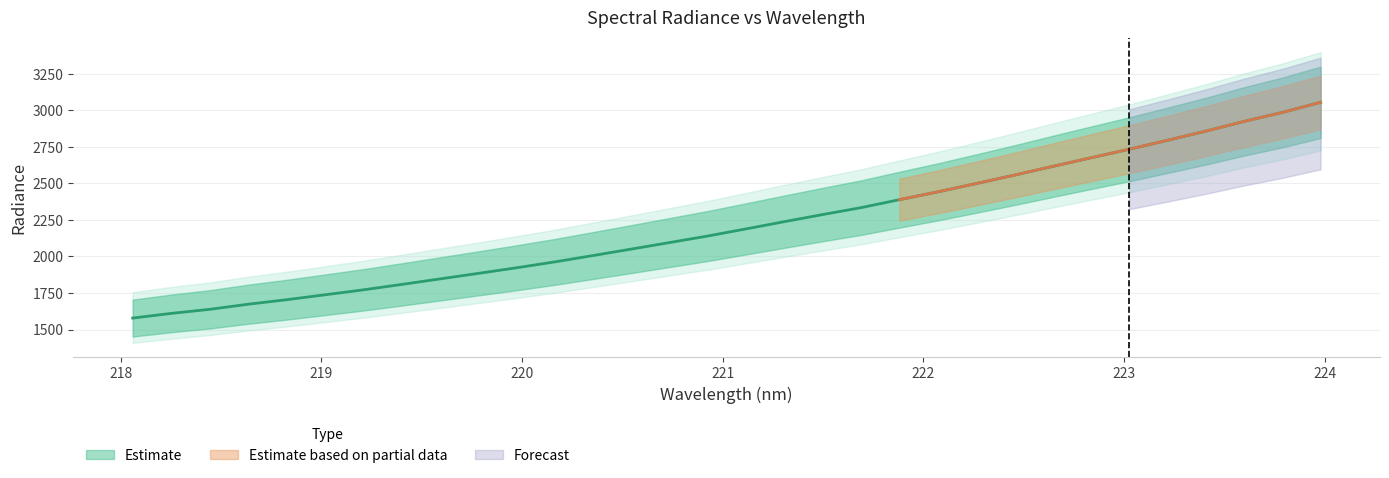

Which has a higher value, 221.1174 or 222.263?

222.263